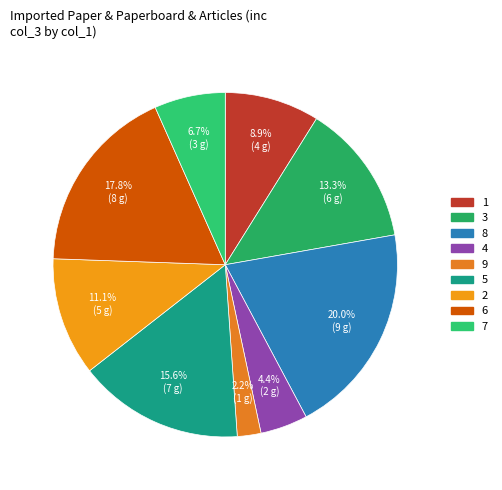

Which slice is the smallest?

9